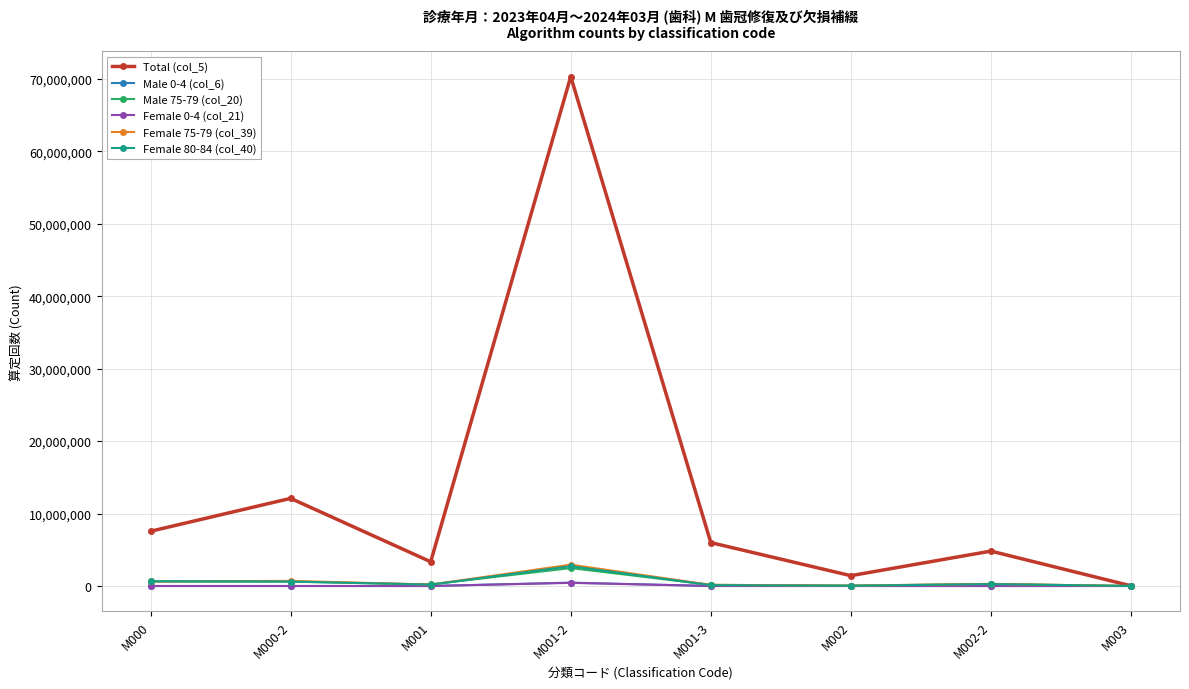

At which category does the chart reach its peak across all series?

M001-2